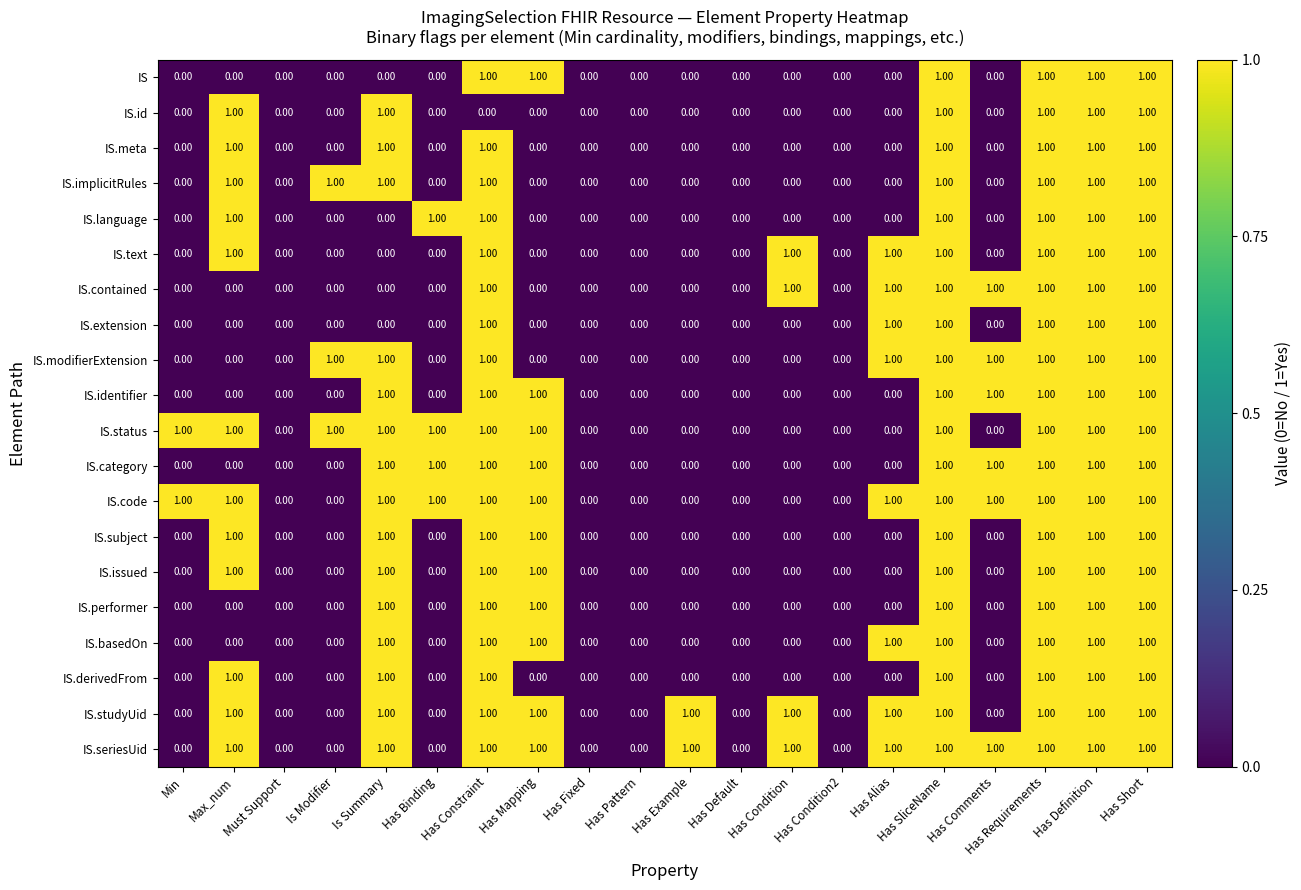

How many values in the IS.contained series exceed 0?

8